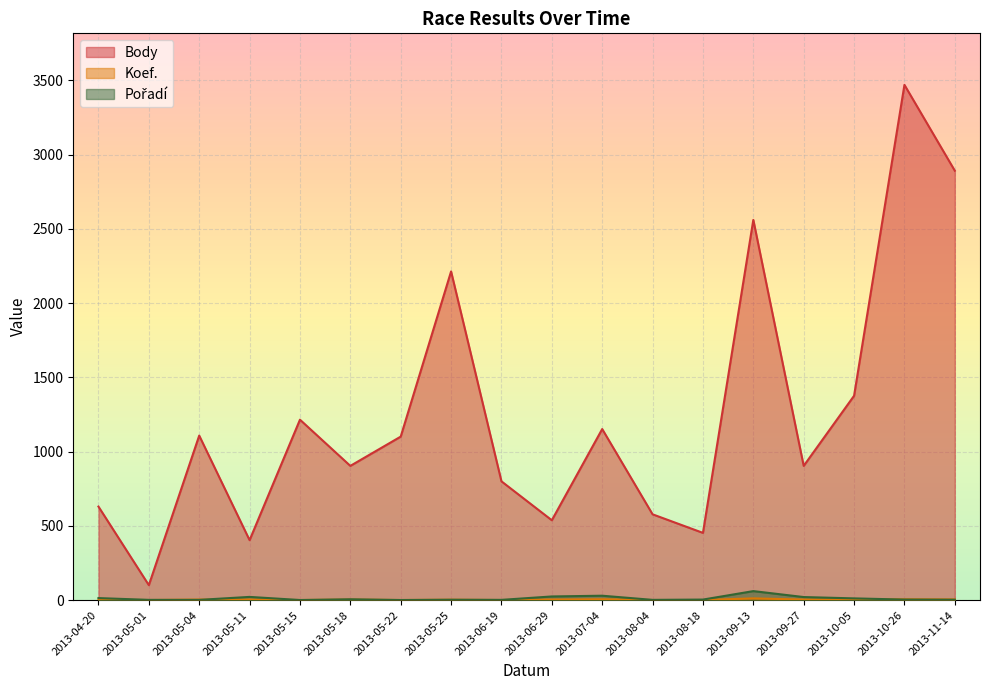

Which series has the largest range (max minus min)?

Body